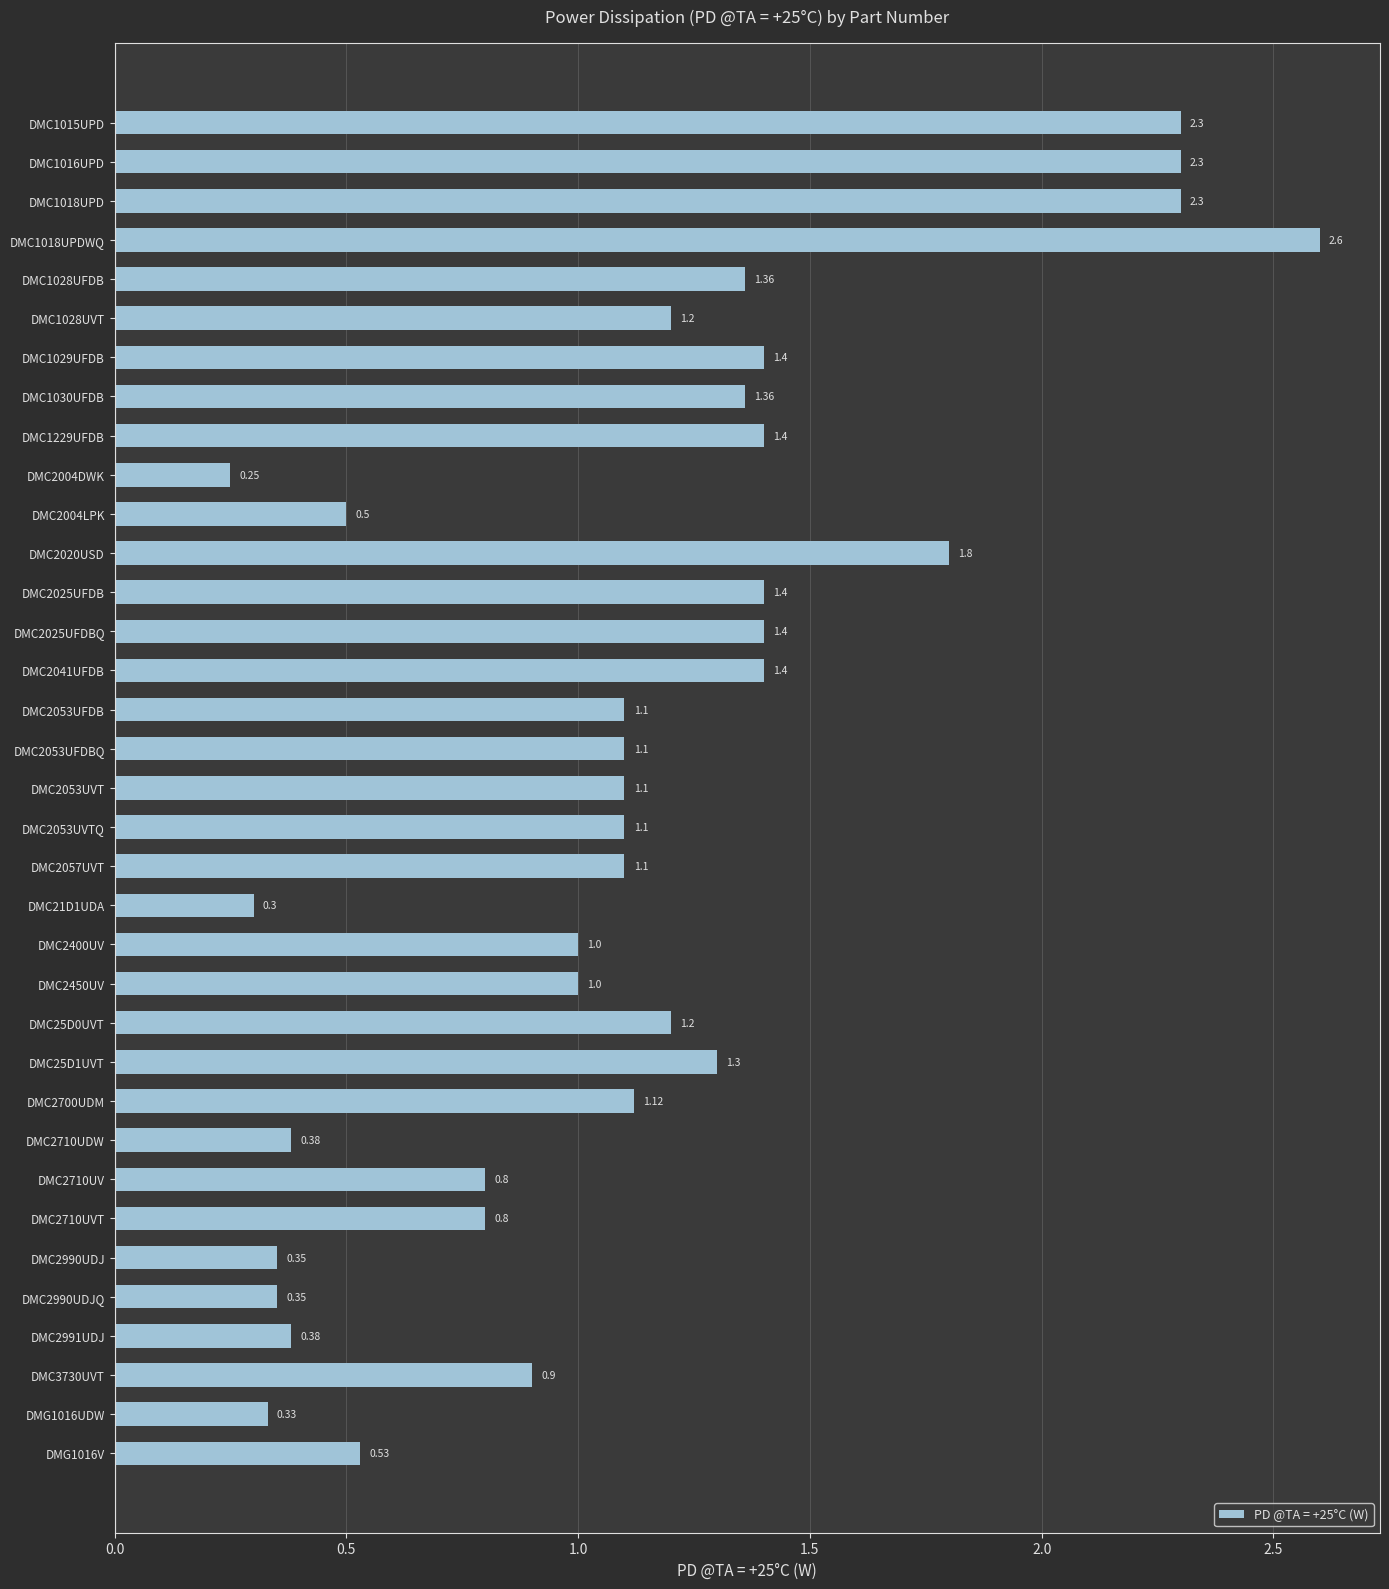

How many values are below 1?

12